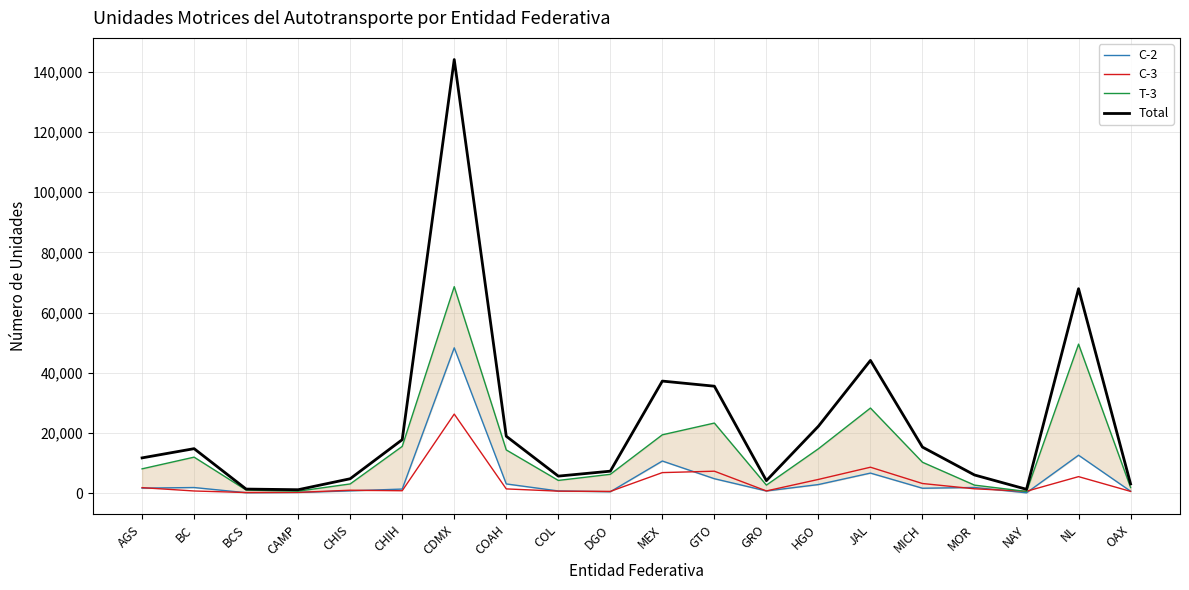

Where is T-3 nearest to the value 34578?

JAL